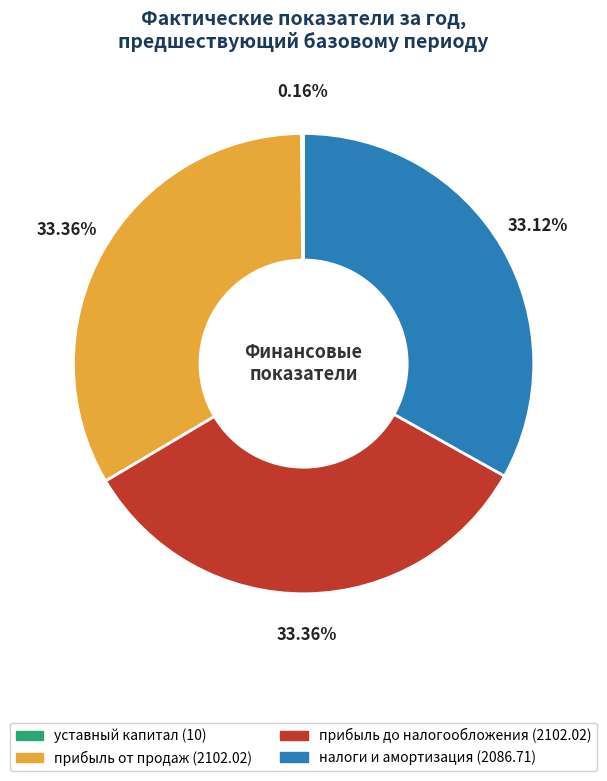

What is the total percentage of прибыль от продаж and налоги и амортизация?

66.5%